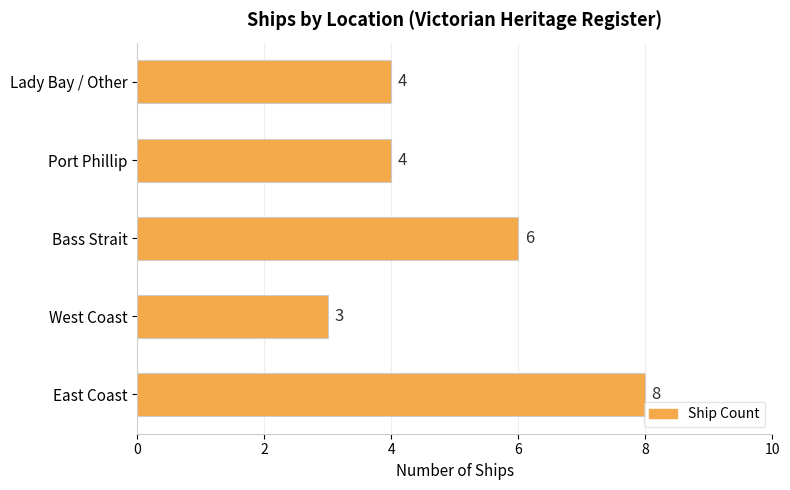

Does the chart contain stacked bars?

No